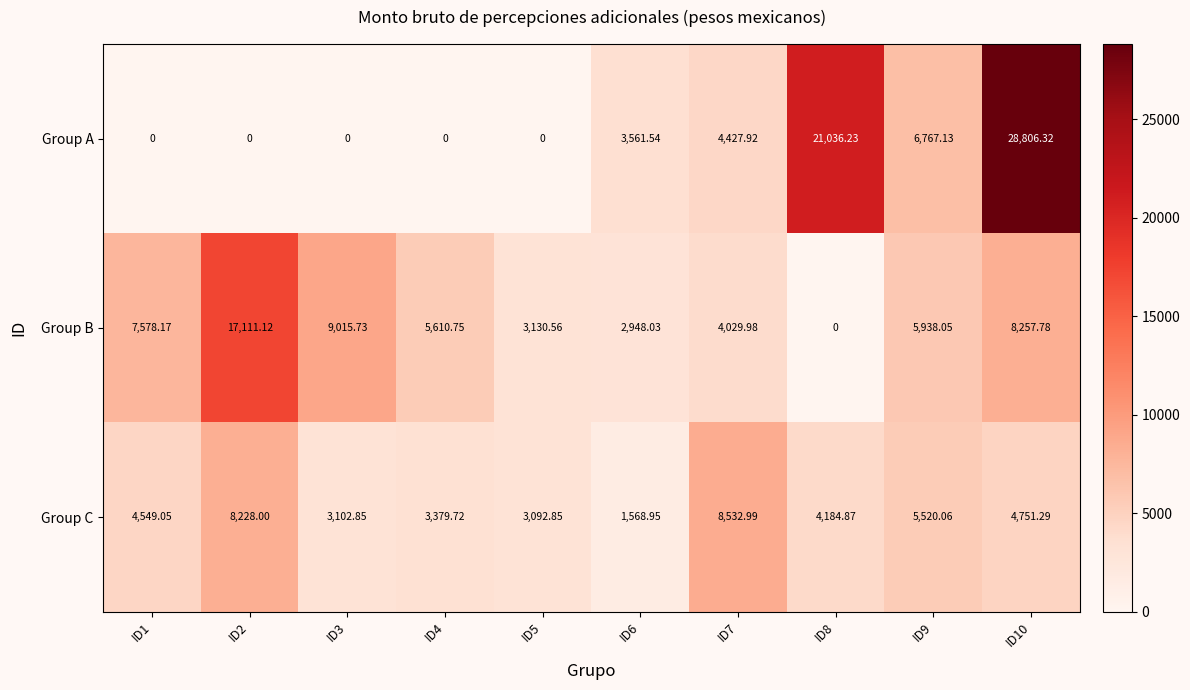

Is the value of Group A at ID7 greater than the value of Group B at ID5?

Yes